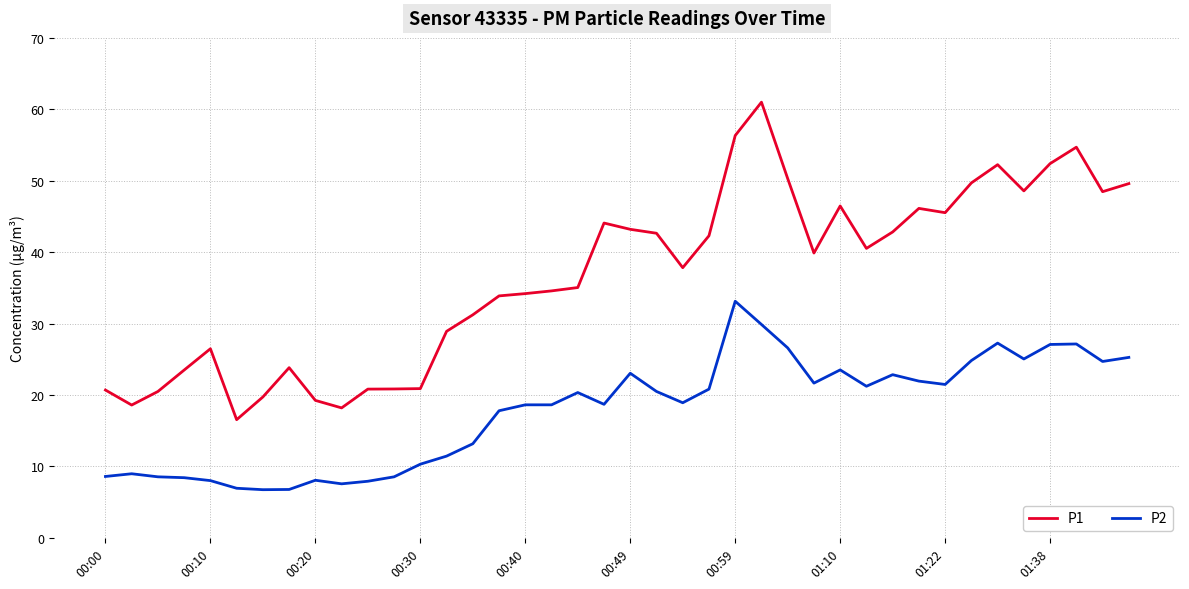

Rank the series by their maximum value, from highest to lowest.

P1, P2